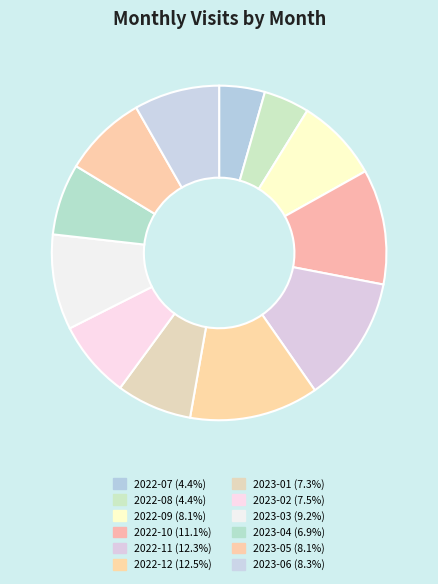

To the nearest percent, what percentage of the pie is 2022-11?

12%